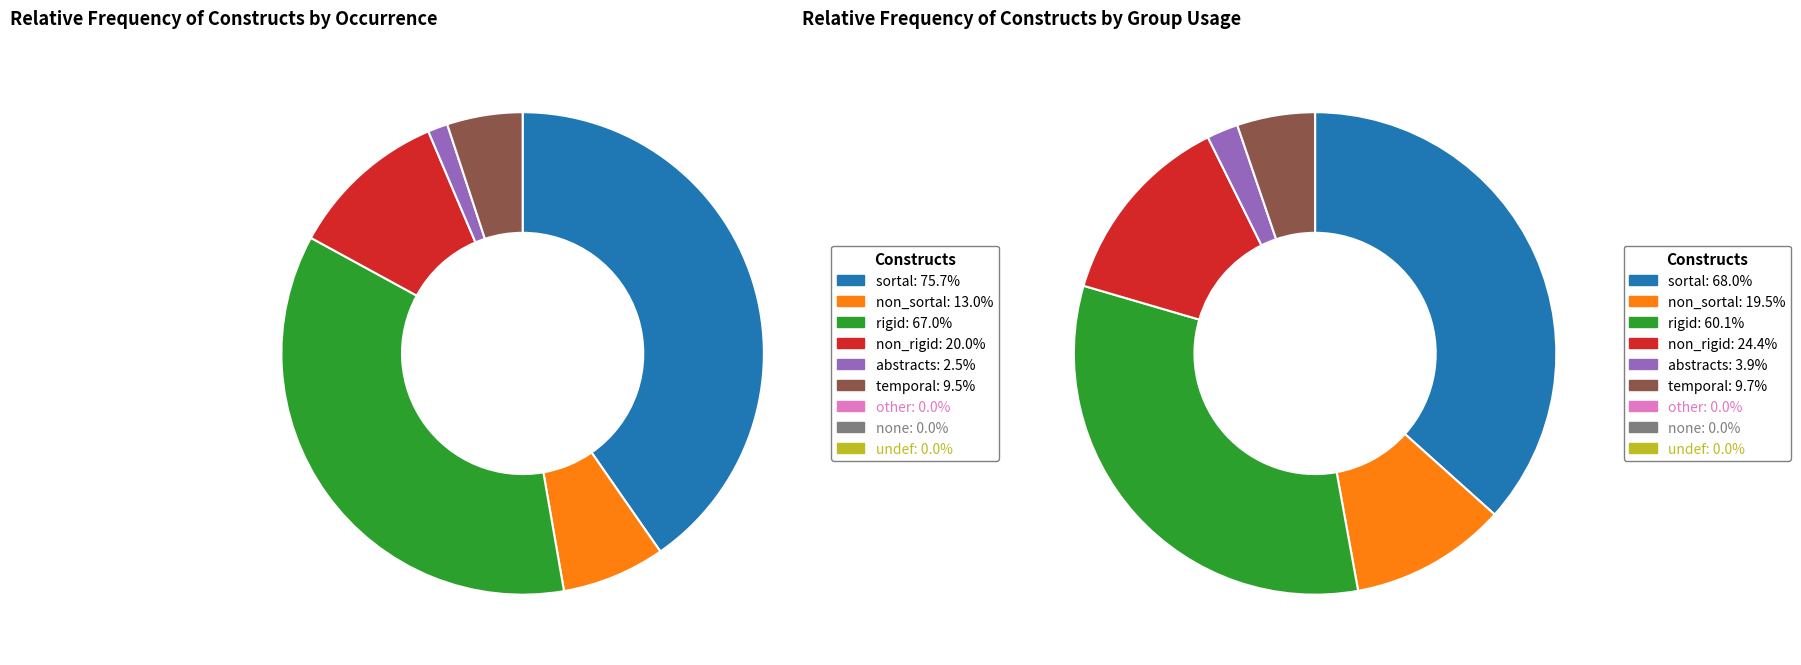

The Periodicidad de los apoyos económicos slice represents 1% of the pie. True or false?

False